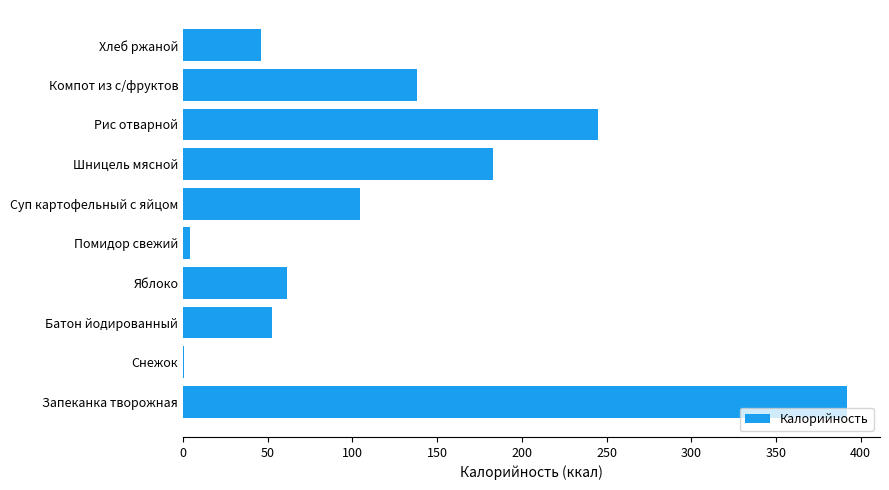

How many categories are shown in the chart?

10